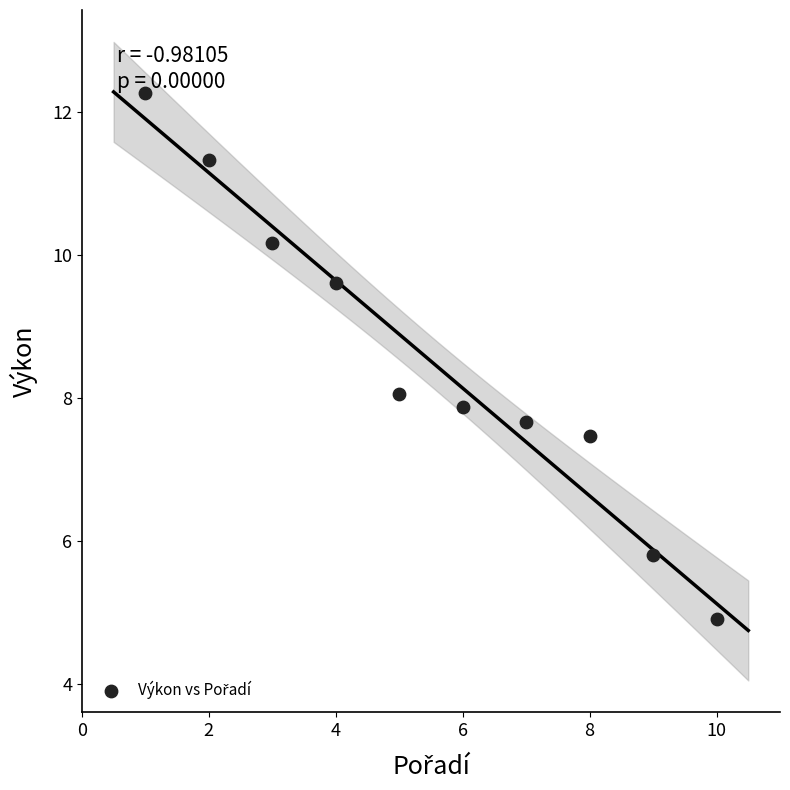

What is the range of X values (max minus min)?

9.0